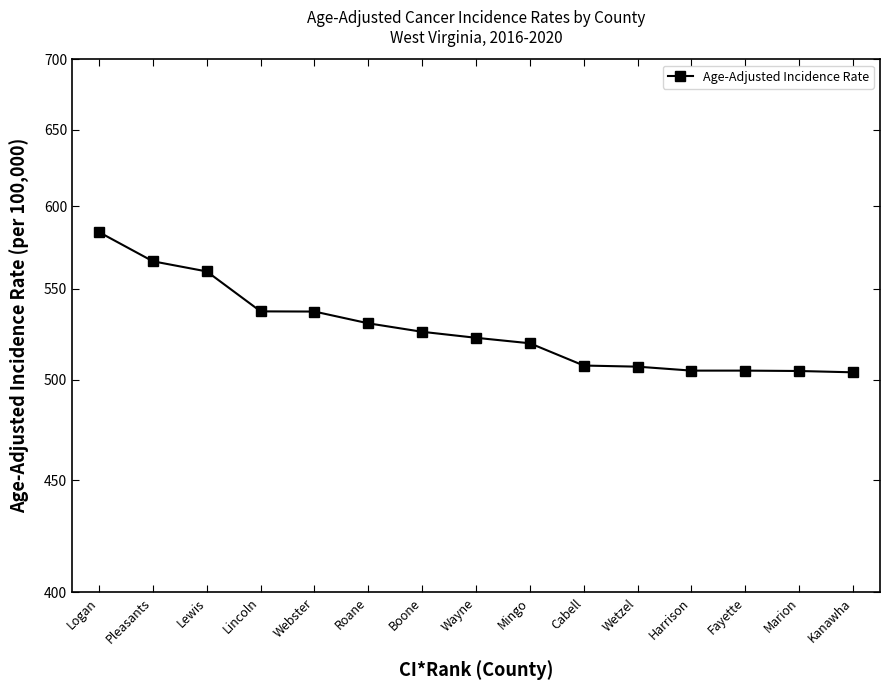

What is the label of the 3rd point from the right?

Fayette